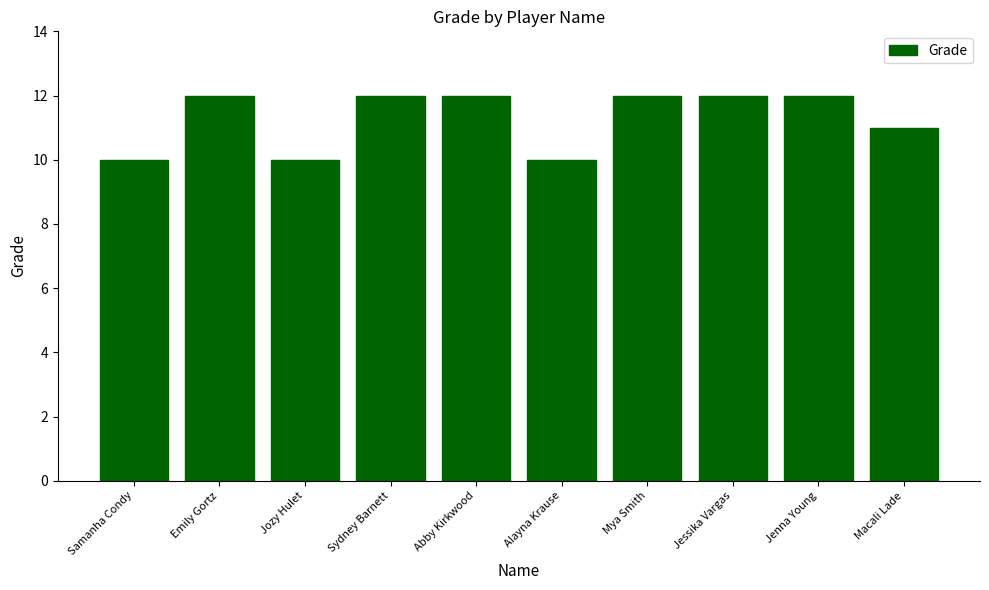

The chart shows a value of 12 at Sydney Barnett. True or false?

True